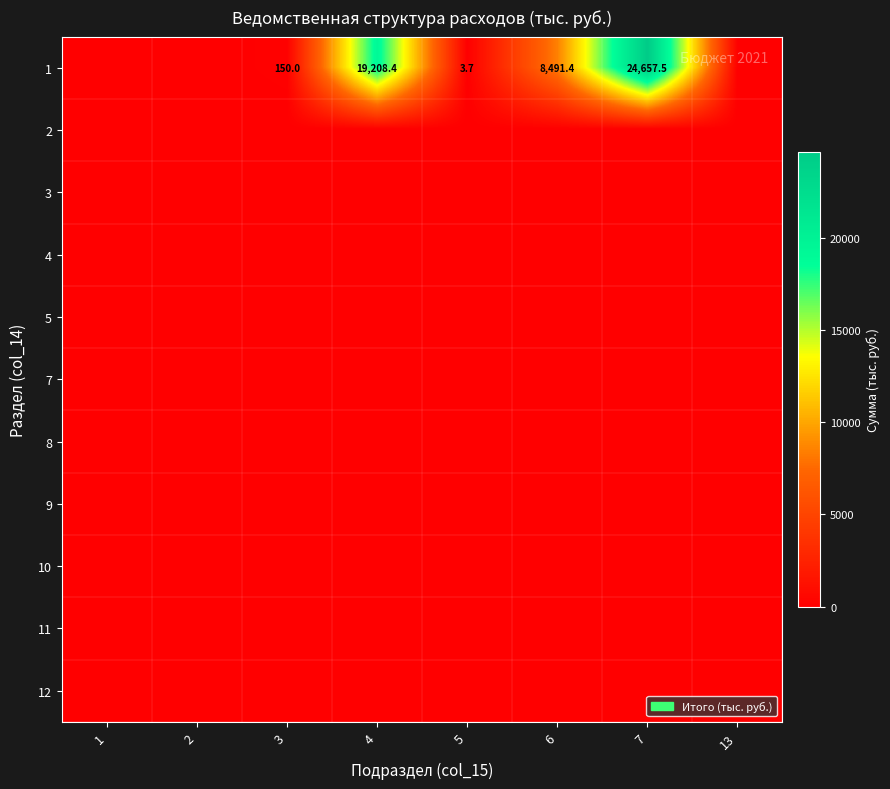

How many categories are shown in the chart?

8